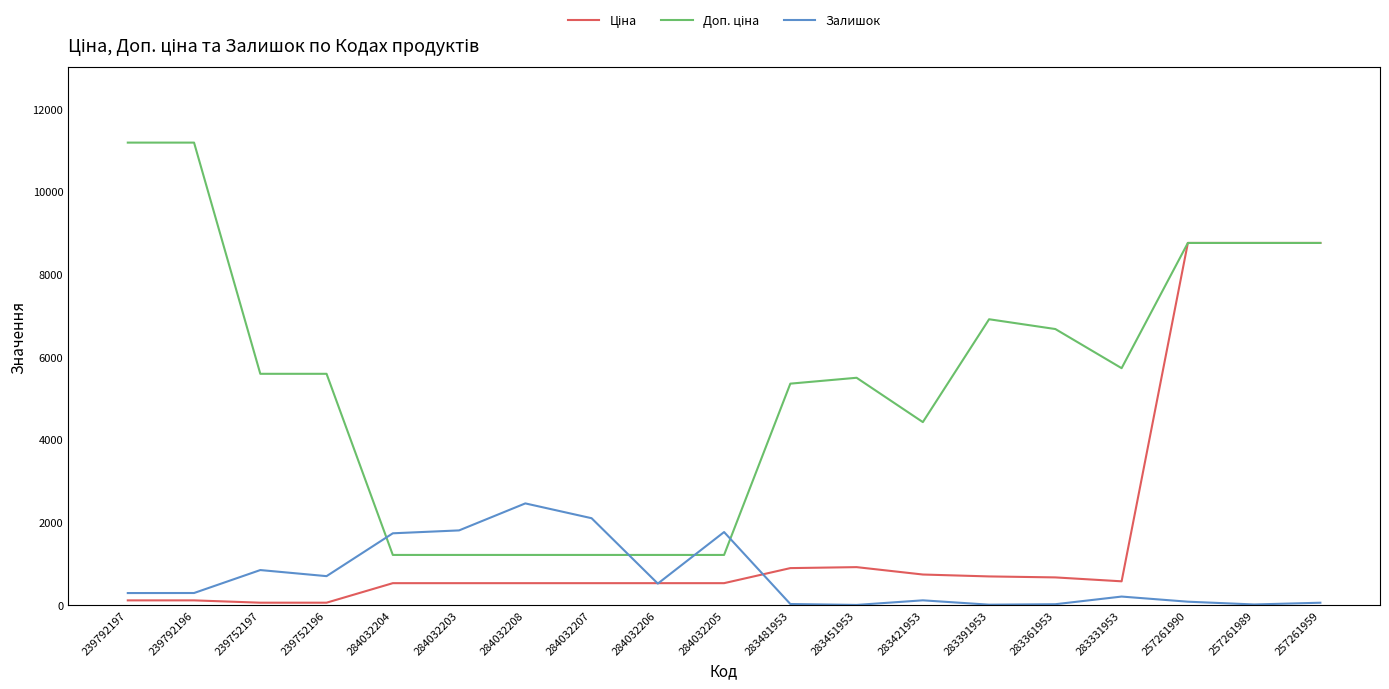

What is the maximum value shown in the chart?

11182.0